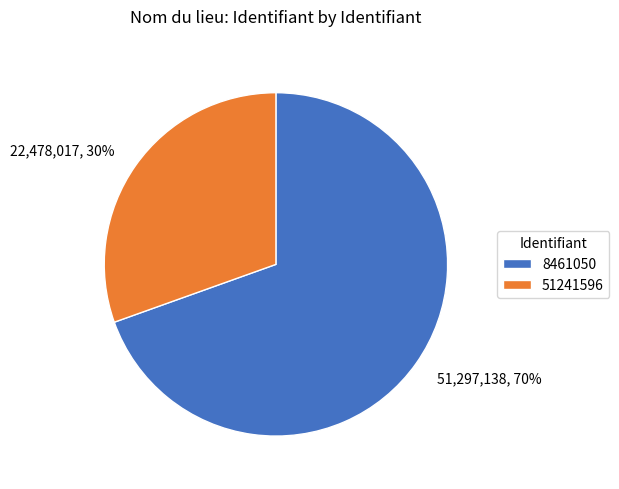

Rank the categories by value from highest to lowest.

8461050, 51241596